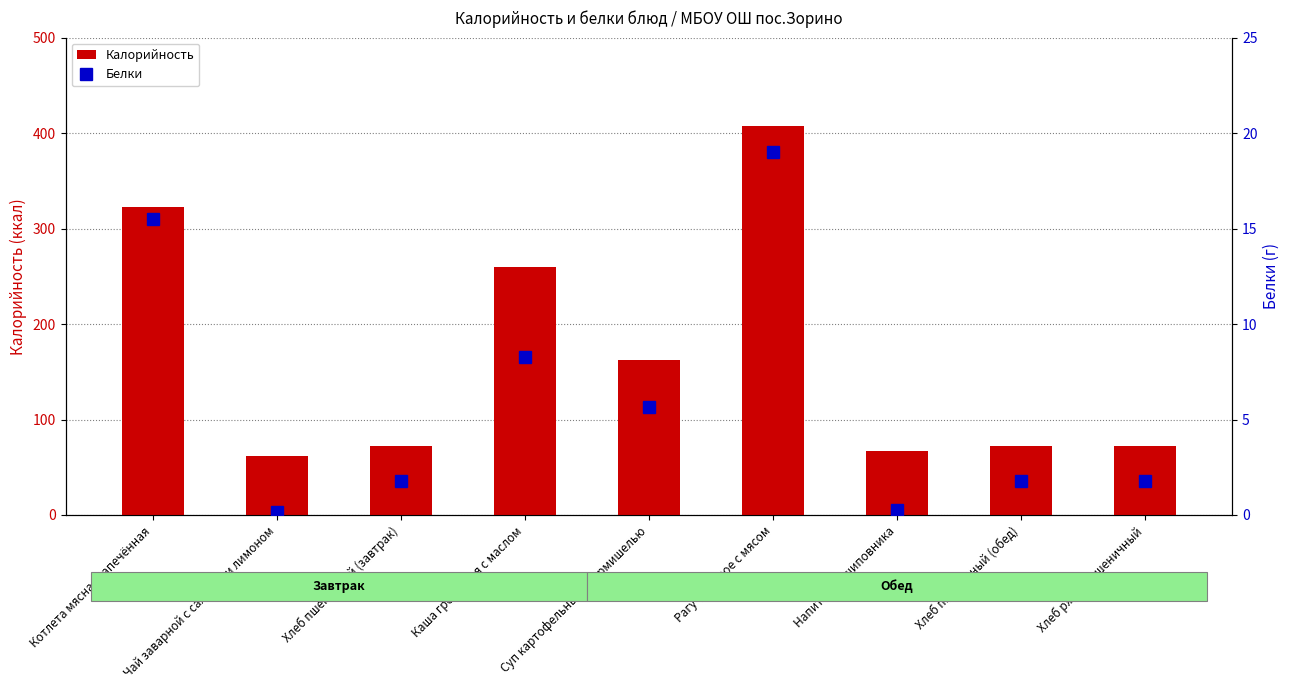

Read the Калорийность value at Хлеб ржано-пшеничный.

72.3